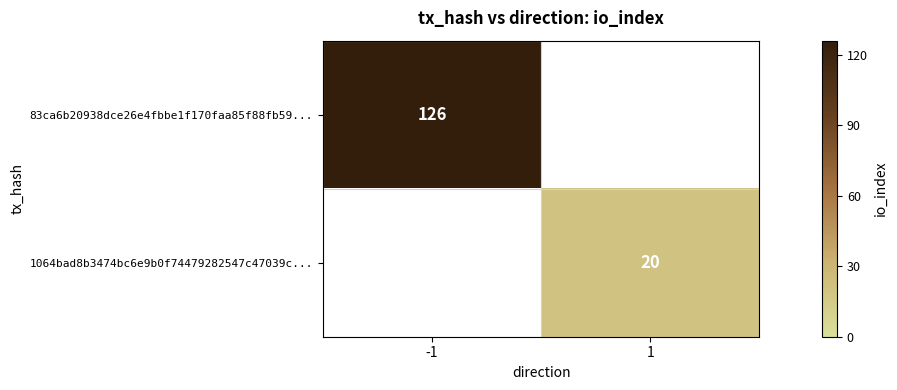

True or false: 1064bad8b3474bc6e9b0f74479282547c47039c... has a value of 32.2 at 1.

False